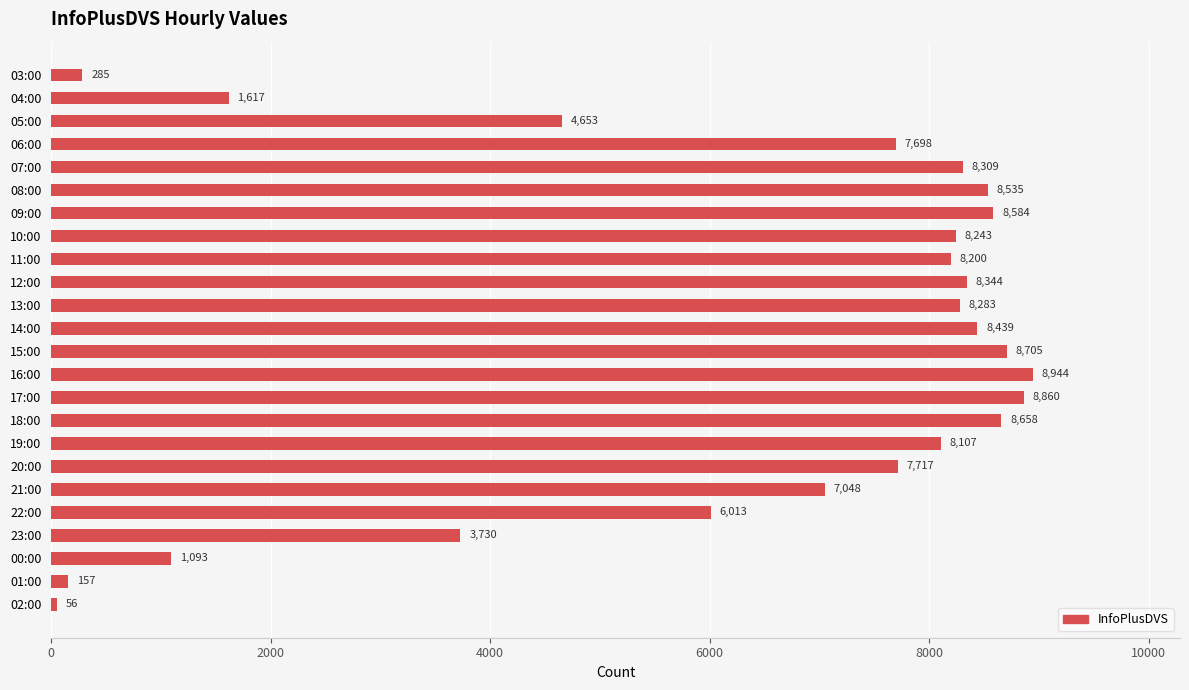

How many values are below 8200?

12